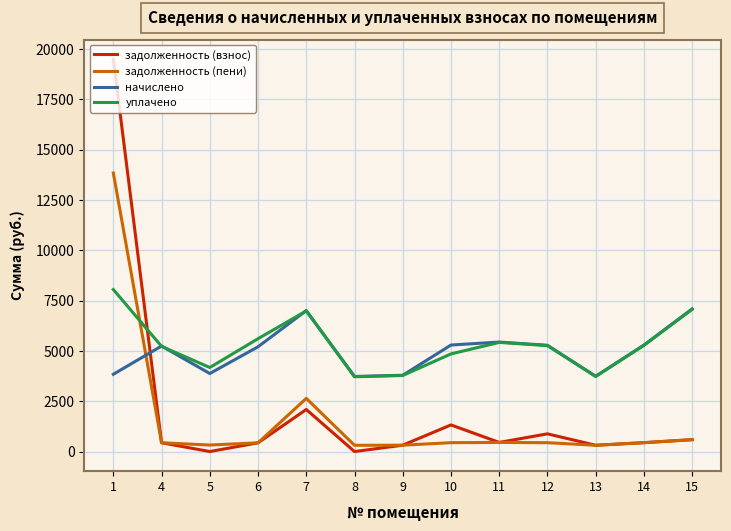

What is the sum of all задолженность (пени) values?

20985.8